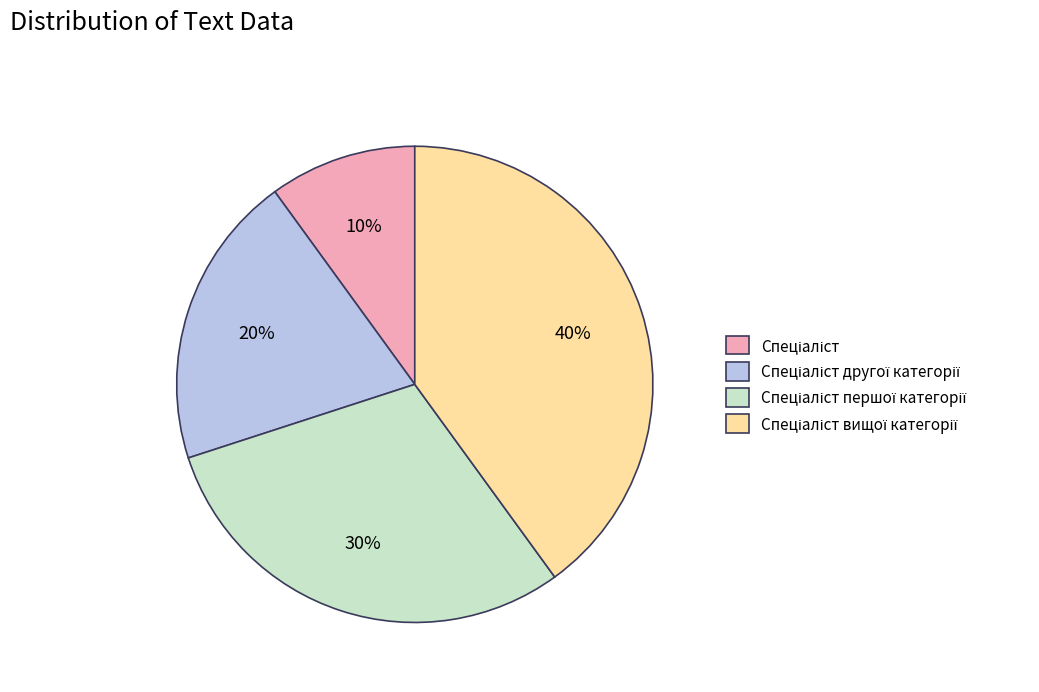

To the nearest percent, what is the difference between the largest and smallest slice percentages?

30%